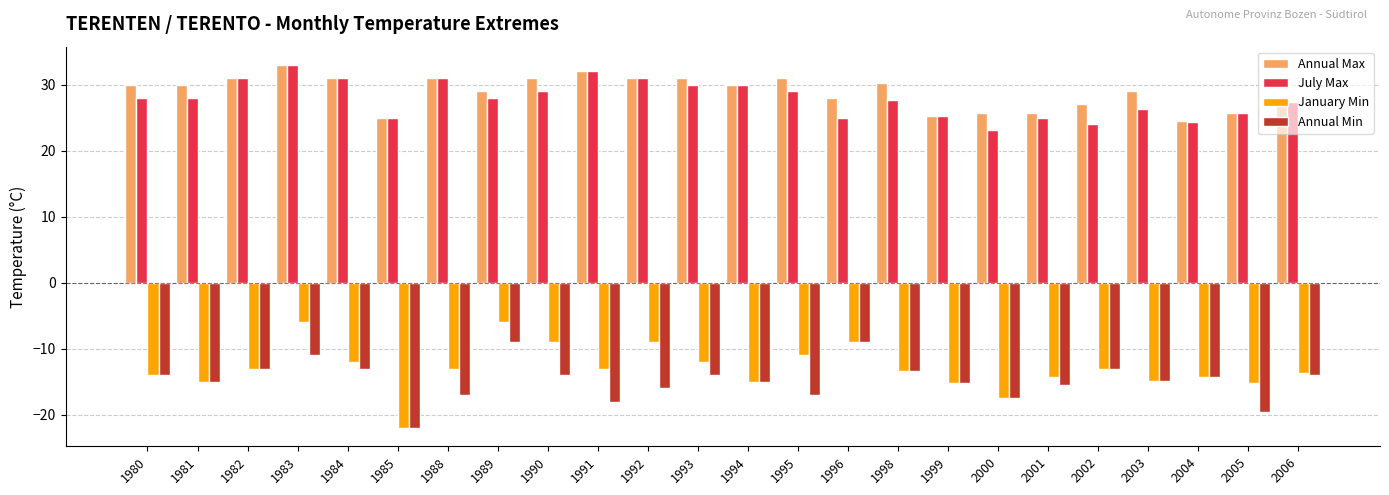

Does the chart contain any negative values?

Yes